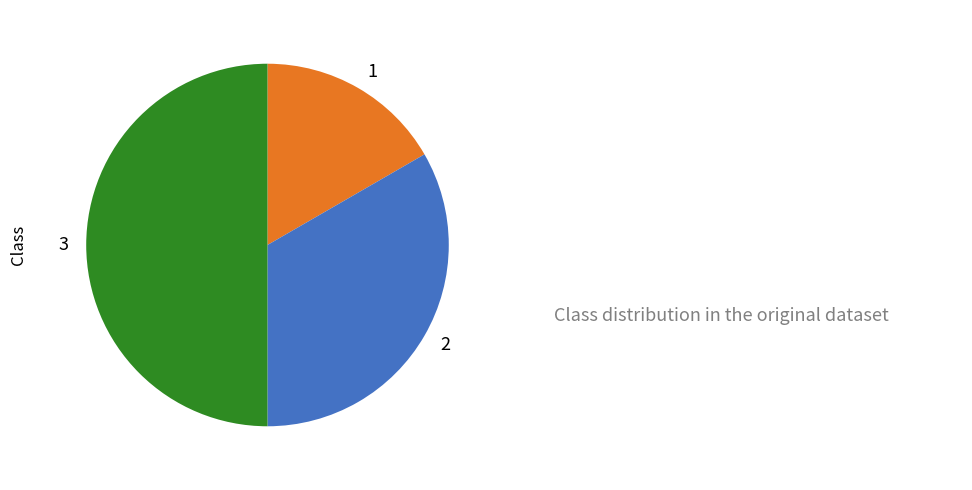

Does any single category account for the majority?

No